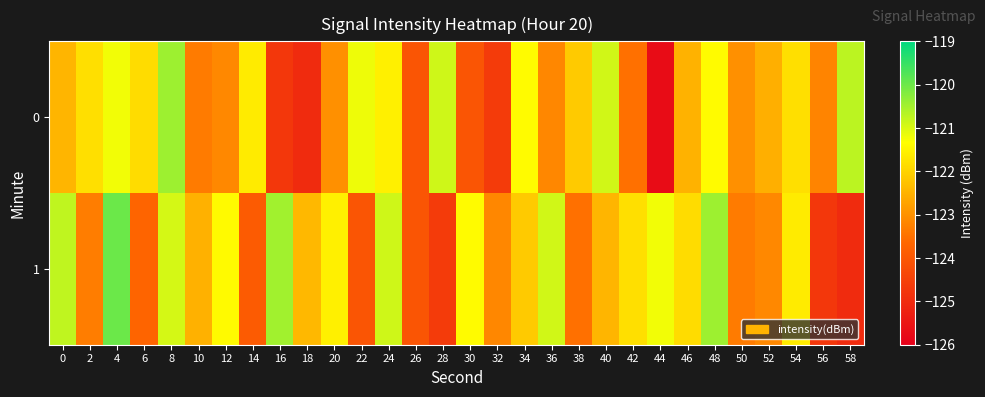

Reading left to right, what are all the values shown in this chart?

0: 0=-122.5	2=-121.8	4=-121.2	6=-121.9	8=-120.4	10=-123.3	12=-123.1	14=-121.6	16=-124.7	18=-125.0	20=-123.0	22=-121.2	24=-121.6	26=-124.0	28=-120.9	30=-124.0	32=-124.6	34=-121.4	36=-123.2	38=-122.1	40=-120.9	42=-123.5	44=-125.7	46=-122.5	48=-121.4	50=-123.0	52=-122.5	54=-121.8	56=-123.2	58=-120.7
1: 0=-120.8	2=-123.3	4=-120.0	6=-123.7	8=-120.9	10=-122.5	12=-121.4	14=-123.9	16=-120.5	18=-122.4	20=-121.6	22=-124.0	24=-120.9	26=-124.0	28=-124.6	30=-121.4	32=-123.2	34=-122.1	36=-120.9	38=-123.5	40=-122.5	42=-121.8	44=-121.2	46=-121.9	48=-120.4	50=-123.3	52=-123.1	54=-121.6	56=-124.7	58=-125.0